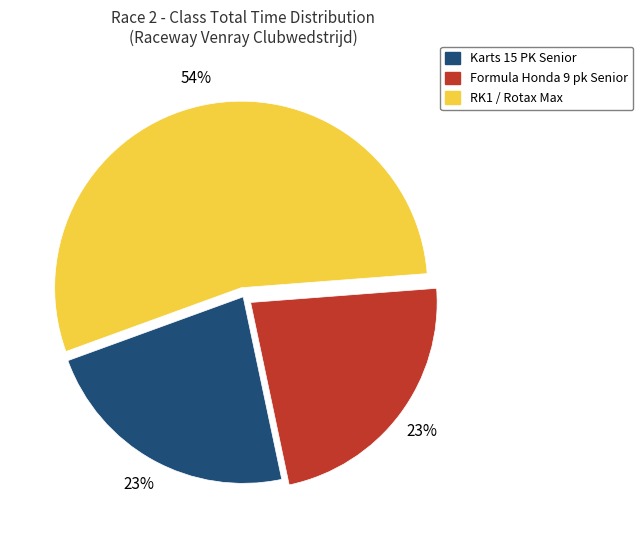

To the nearest percent, what is the average slice percentage?

33%